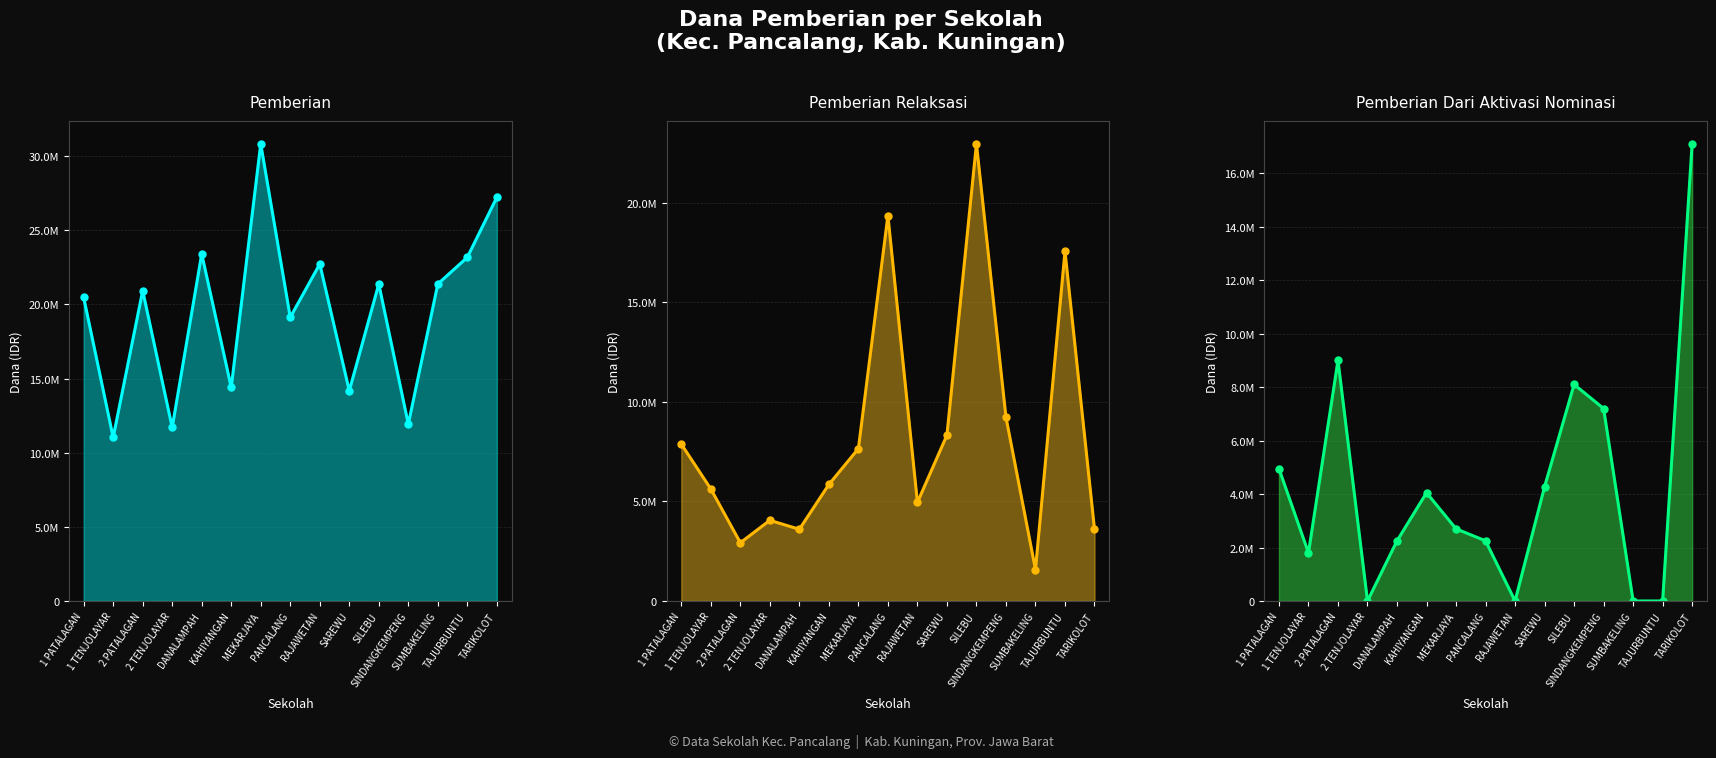

Between which two adjacent categories do Pemberian Dari Aktivasi Nominasi and Pemberian Relaksasi first intersect?

1 TENJOLAYAR and 2 PATALAGAN